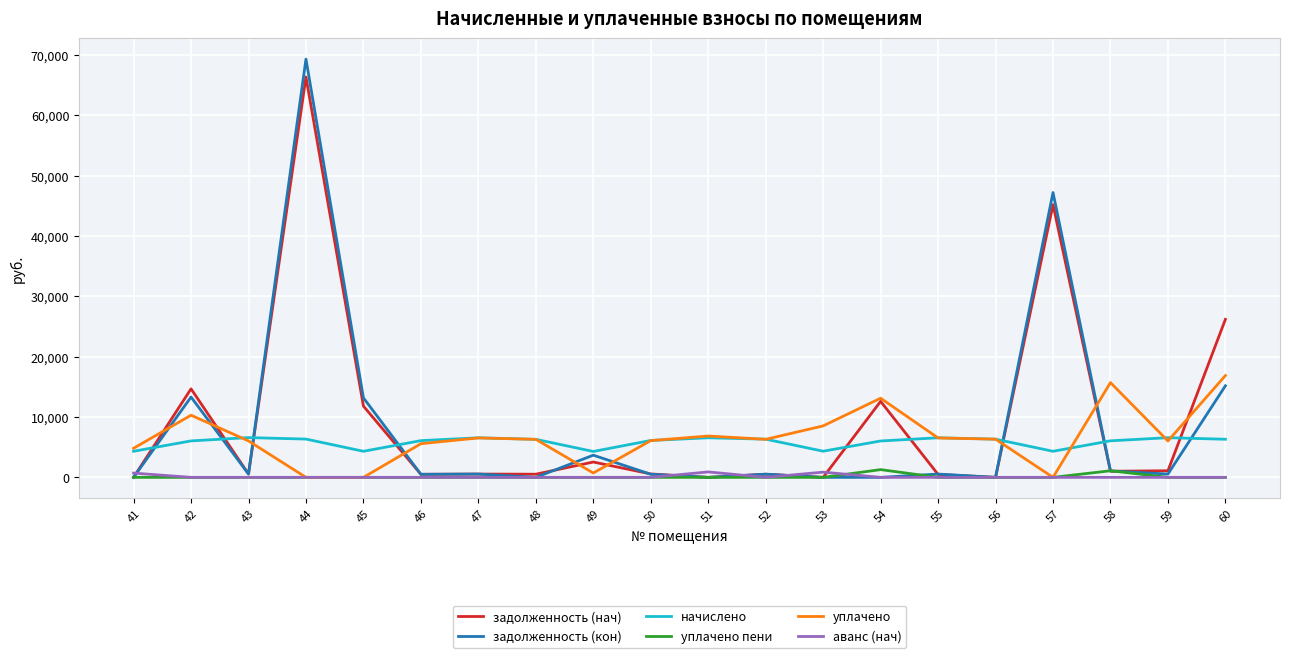

What is the total value across all series at 59?

14242.0